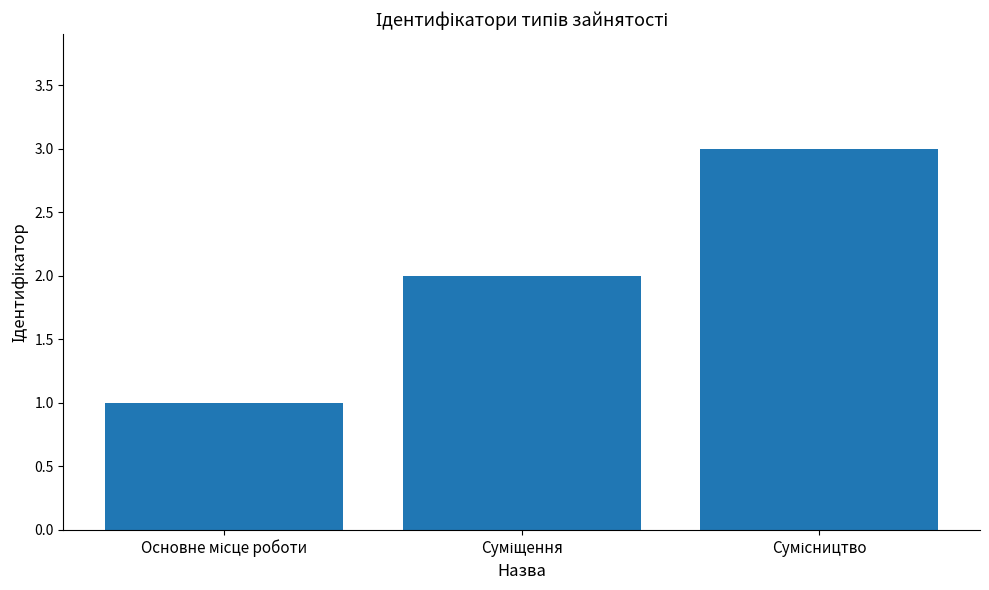

What is the sum of all values?

6